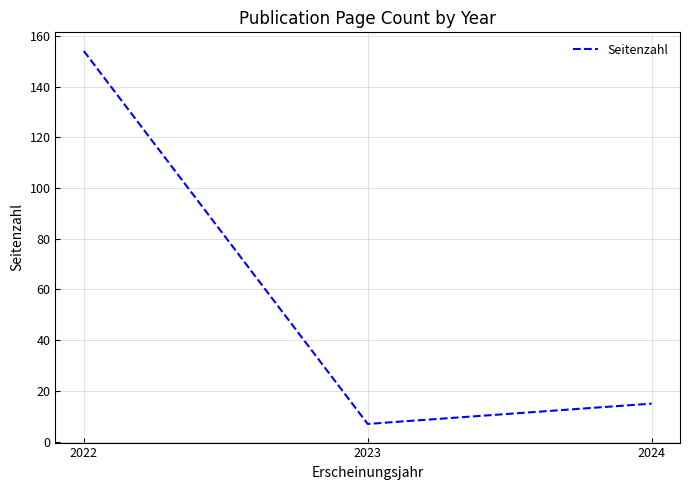

Read the value at 2022, to the nearest 5.

155